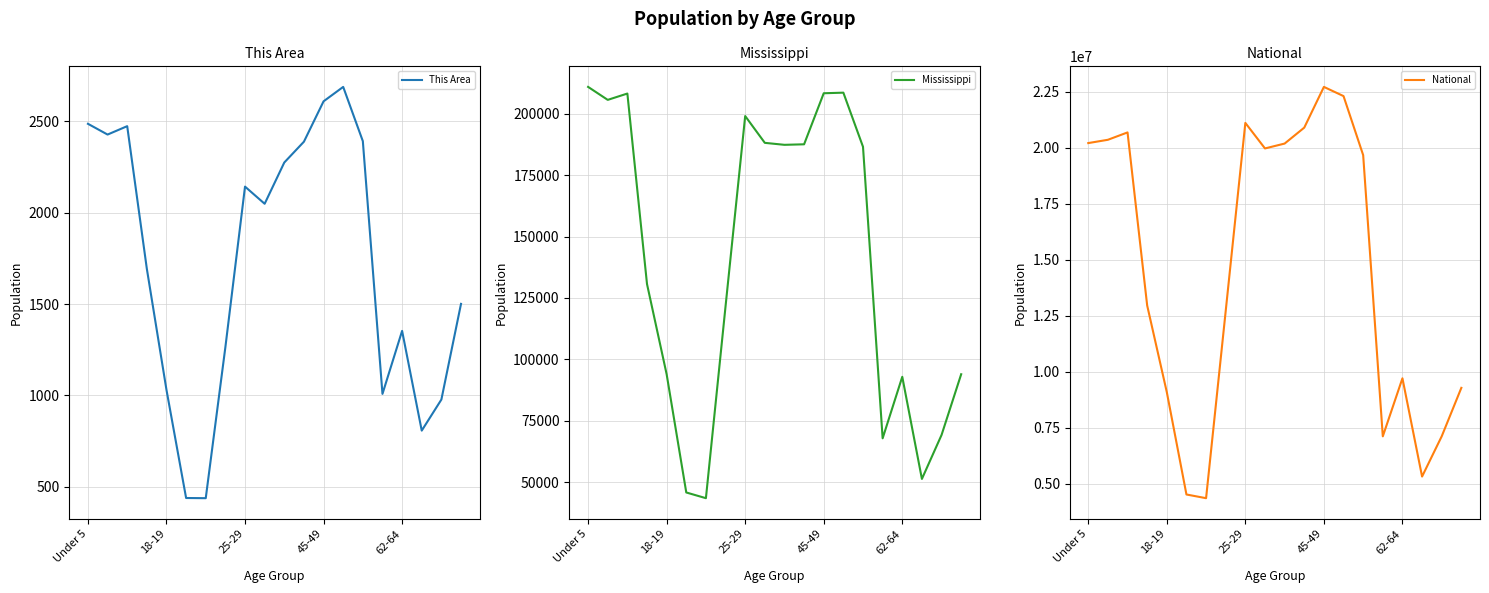

What is the maximum value for Mississippi?

210956